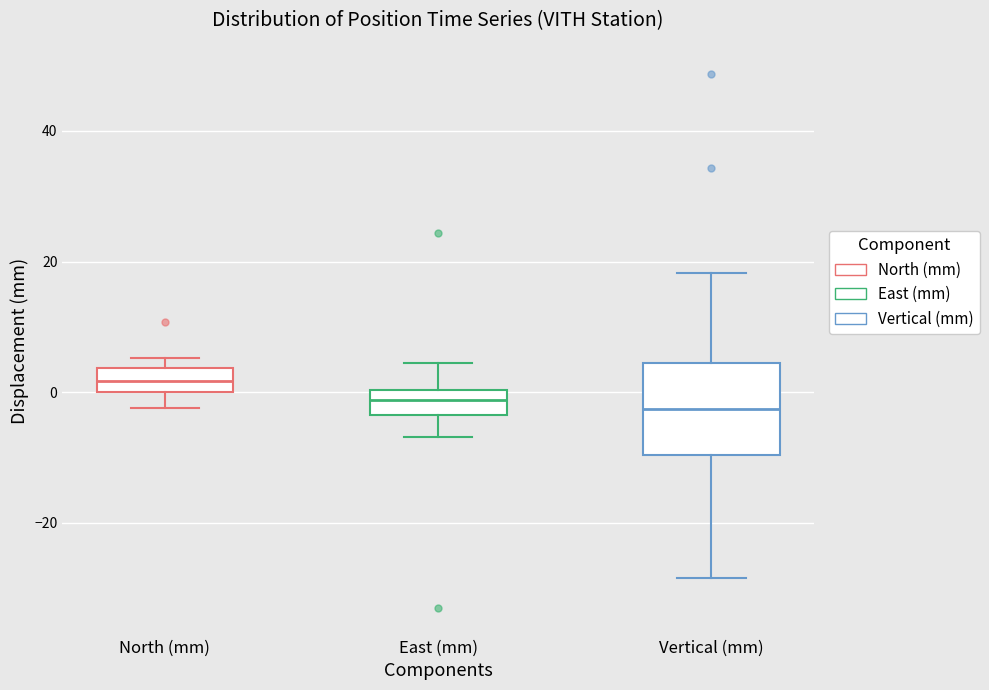

Reading left to right, transcribe this box plot: for each box, give where its median line is, the range the box spans, and where its two whiskers end, as read against the y-axis. The values are not printed on the chart, so give them approximately, as read against the axis.

North (mm): median 2, box 0 to 4, whiskers -2 to 6
East (mm): median -2, box -4 to 0, whiskers -6 to 4
Vertical (mm): median -2, box -10 to 4, whiskers -28 to 18